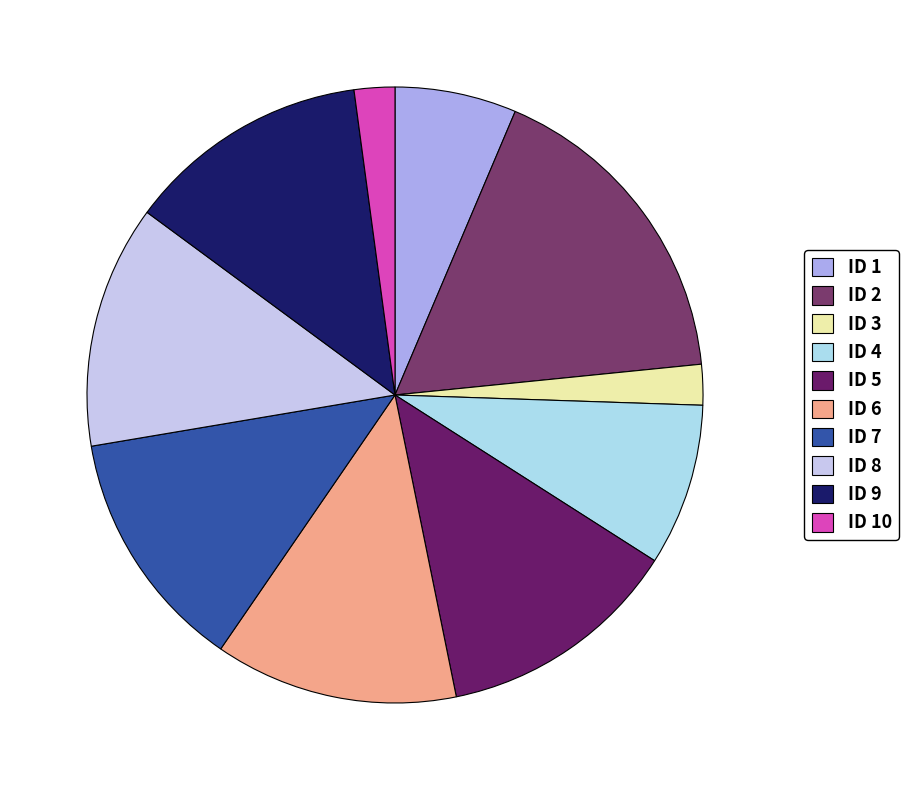

How many slices are in this pie chart?

10